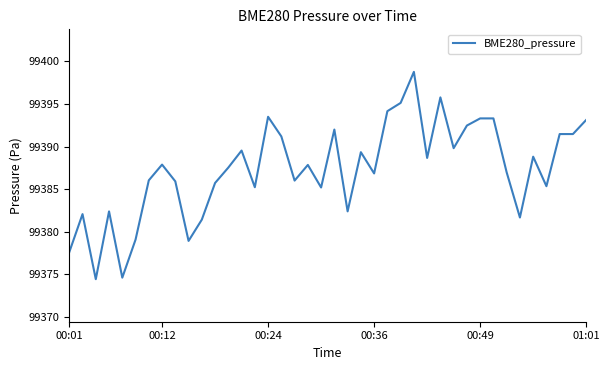

What is the greatest value displayed?

99398.8